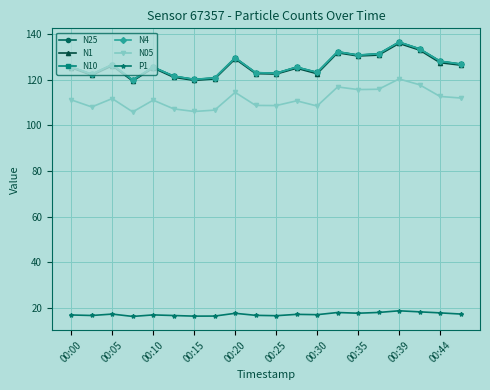

How many data points does each series have?

20